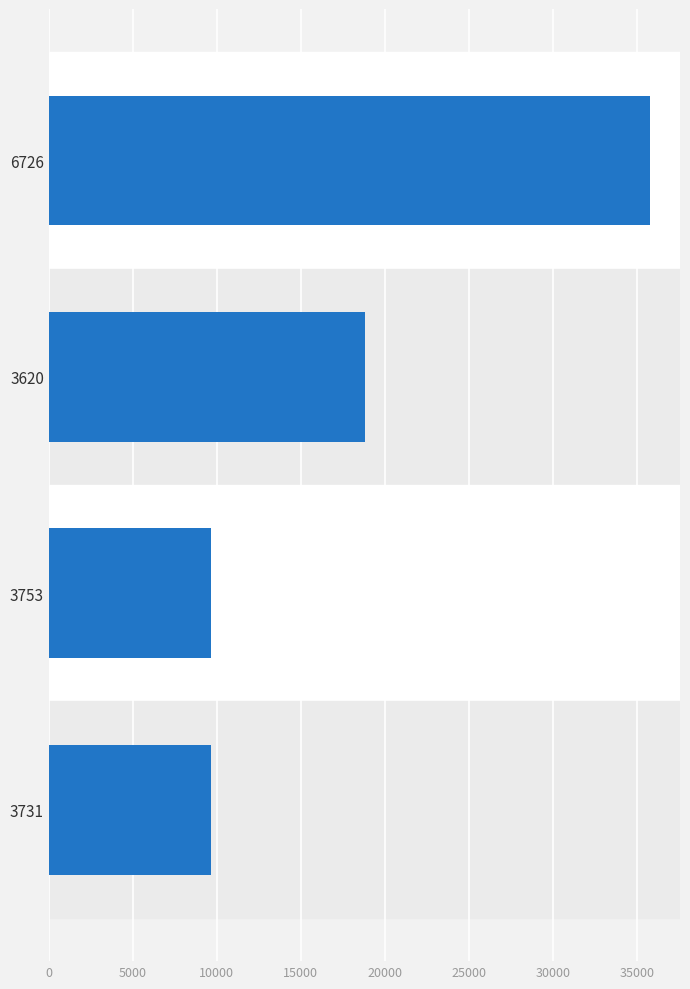

Is it true that the value at 3620 is 18805?

True